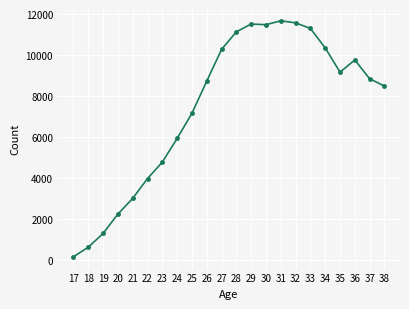

True or false: there are more than 1 points higher than both neighbors.

True